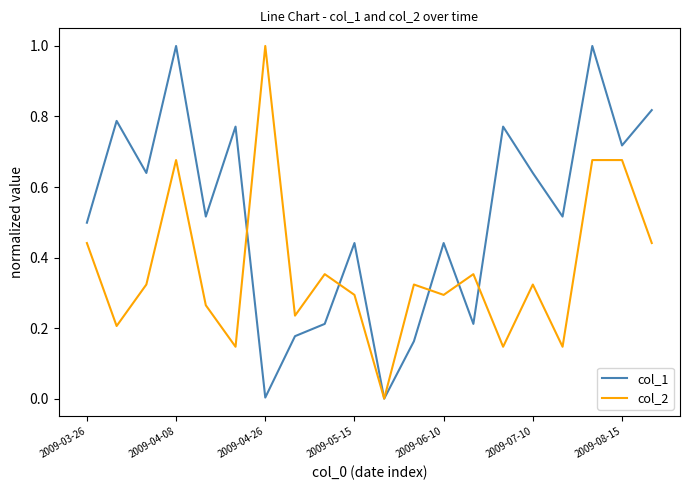

How many values in col_2 are above zero?

19